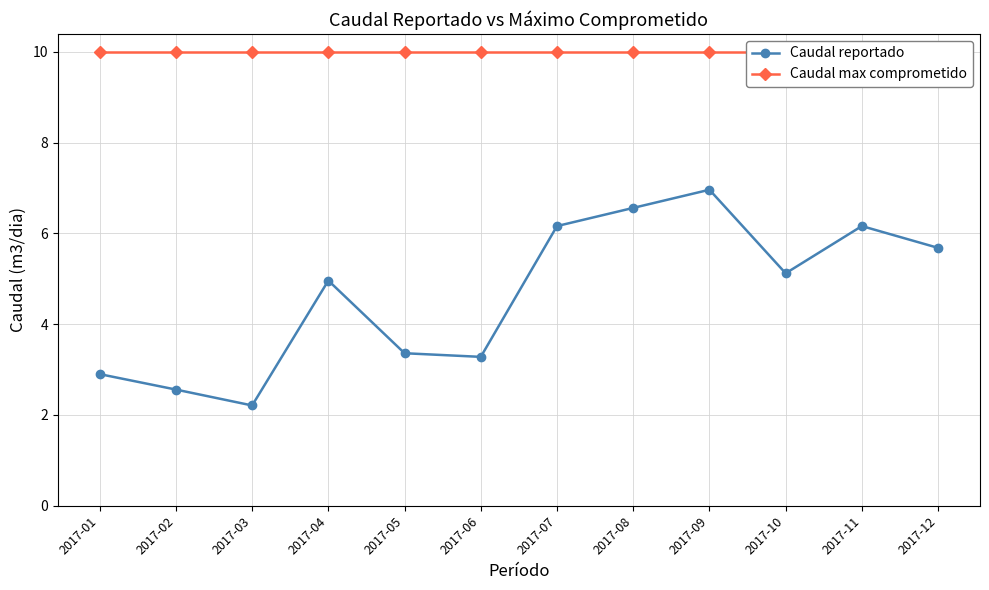

The Caudal max comprometido series shows 16.3 at 2017-11. True or false?

False